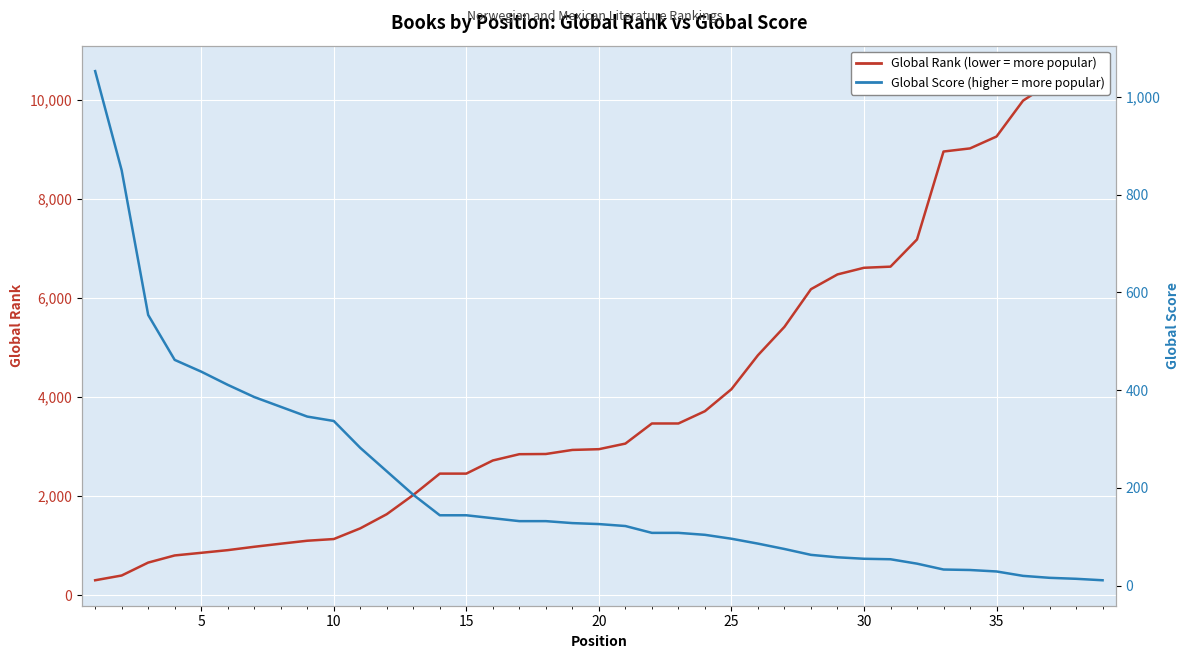

How many times do Global Score and Global Rank cross each other?

1